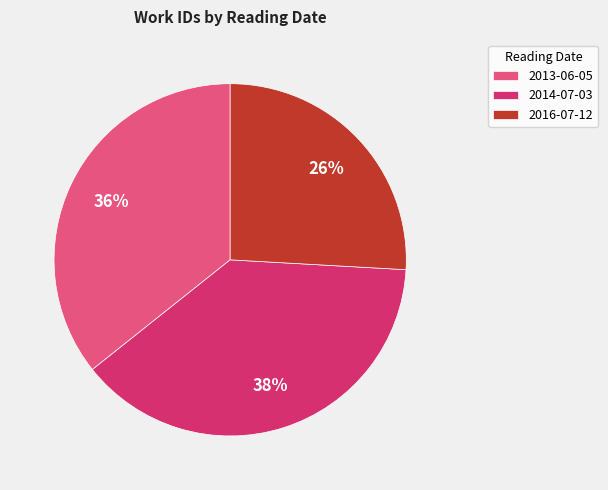

To the nearest percent, what is the difference between the 2016-07-12 and 2013-06-05 slice percentages?

10%